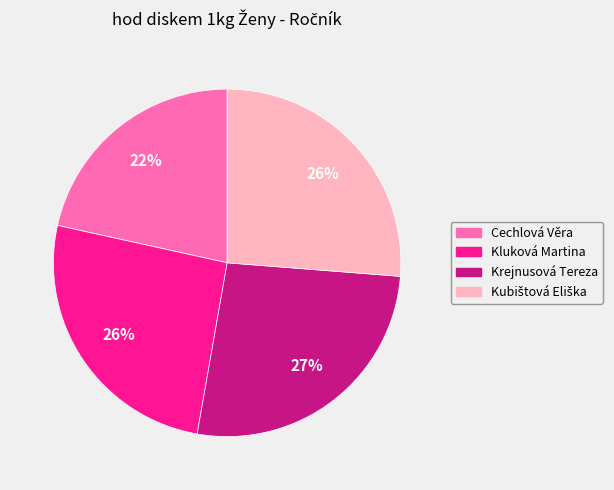

To the nearest percent, what percentage of the pie is Krejnusová Tereza?

27%